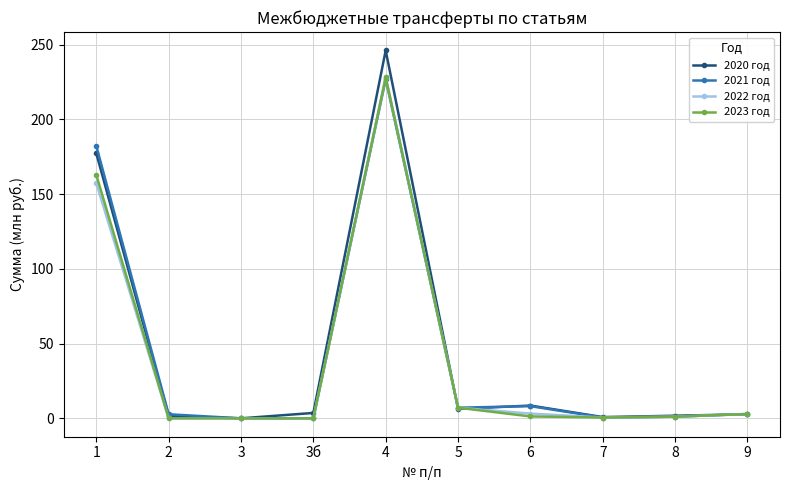

What is the maximum value for 2021 год?

226.8